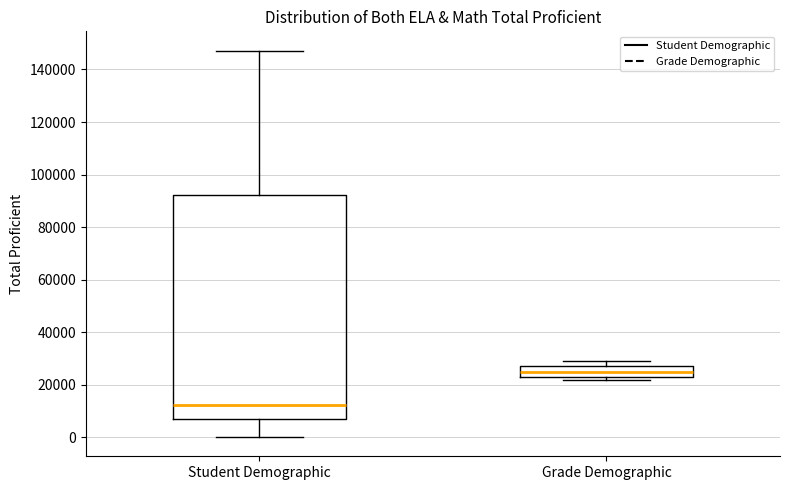

Where does the upper whisker of the box for Grade Demographic end on the y-axis? The values are not printed on the chart, so give them approximately, as read against the axis.

30000